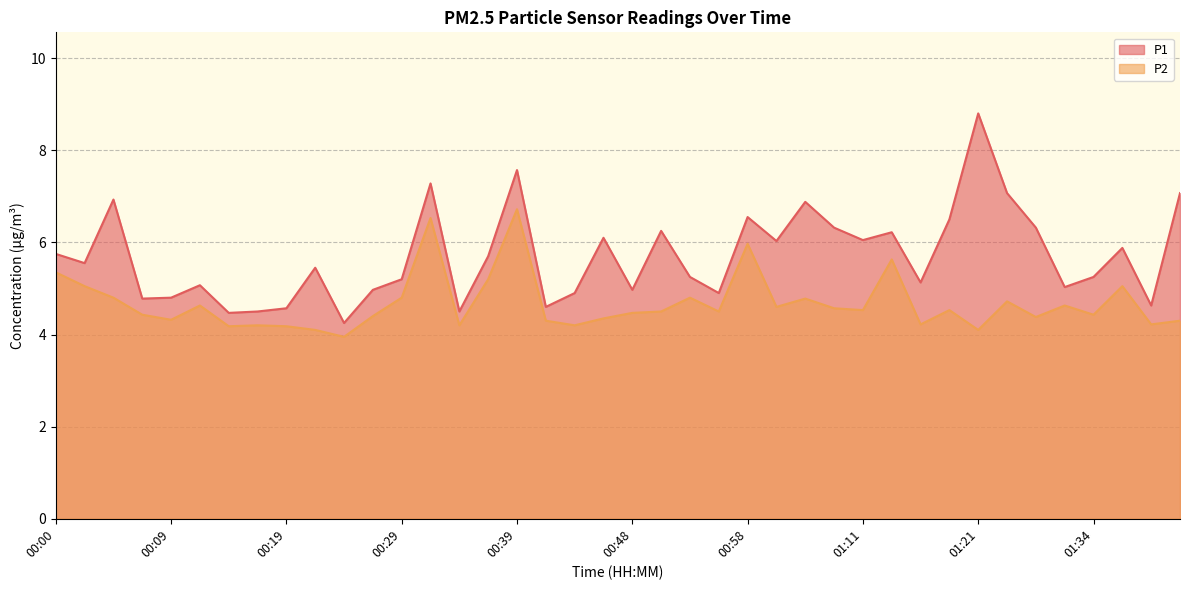

True or false: P2 and P1 cross at least once.

False